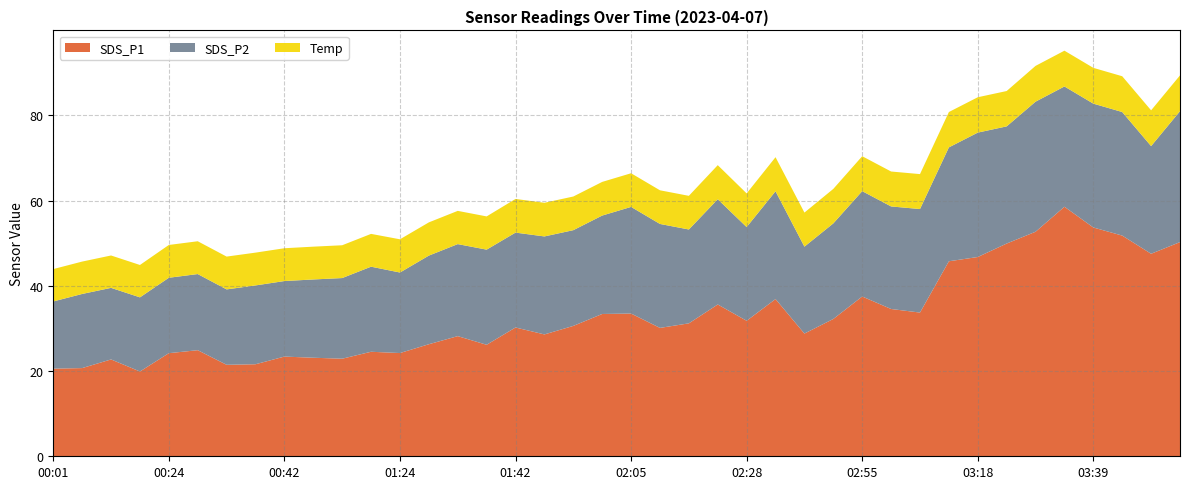

Reading left to right, extract all data points from this chart.

SDS_P1: 00:01=20.6	00:07=20.7	00:13=22.7	00:18=19.9	00:24=24.2	00:30=24.9	00:36=21.5	00:39=21.6	00:42=23.4	00:47=23.1	00:53=22.9	00:59=24.5	01:24=24.2	01:30=26.3	01:36=28.2	01:39=26.2	01:42=30.2	01:47=28.6	01:53=30.6	01:59=33.4	02:05=33.5	02:11=30.1	02:17=31.2	02:22=35.6	02:28=31.8	02:34=36.9	02:44=28.8	02:49=32.2	02:55=37.5	03:01=34.6	03:07=33.7	03:13=45.8	03:18=46.8	03:24=49.9	03:30=52.7	03:36=58.6	03:39=53.7	03:42=51.8	03:47=47.5	03:53=50.3
SDS_P2: 00:01=15.8	00:07=17.4	00:13=16.8	00:18=17.4	00:24=17.7	00:30=17.9	00:36=17.7	00:39=18.5	00:42=17.7	00:47=18.4	00:53=18.9	00:59=20.0	01:24=18.9	01:30=20.8	01:36=21.6	01:39=22.3	01:42=22.3	01:47=23.0	01:53=22.5	01:59=23.1	02:05=25.0	02:11=24.4	02:17=22.0	02:22=24.7	02:28=22.0	02:34=25.3	02:44=20.4	02:49=22.4	02:55=24.7	03:01=24.1	03:07=24.3	03:13=26.7	03:18=29.2	03:24=27.5	03:30=30.5	03:36=28.2	03:39=29.1	03:42=29.0	03:47=25.3	03:53=30.7
Temp: 00:01=7.6	00:07=7.6	00:13=7.6	00:18=7.6	00:24=7.7	00:30=7.7	00:36=7.7	00:39=7.7	00:42=7.7	00:47=7.7	00:53=7.7	00:59=7.7	01:24=7.8	01:30=7.8	01:36=7.8	01:39=7.8	01:42=7.9	01:47=7.9	01:53=7.9	01:59=7.9	02:05=7.9	02:11=7.9	02:17=7.9	02:22=8.0	02:28=7.9	02:34=8.0	02:44=8.0	02:49=8.1	02:55=8.2	03:01=8.2	03:07=8.2	03:13=8.3	03:18=8.3	03:24=8.3	03:30=8.4	03:36=8.4	03:39=8.4	03:42=8.4	03:47=8.4	03:53=8.4